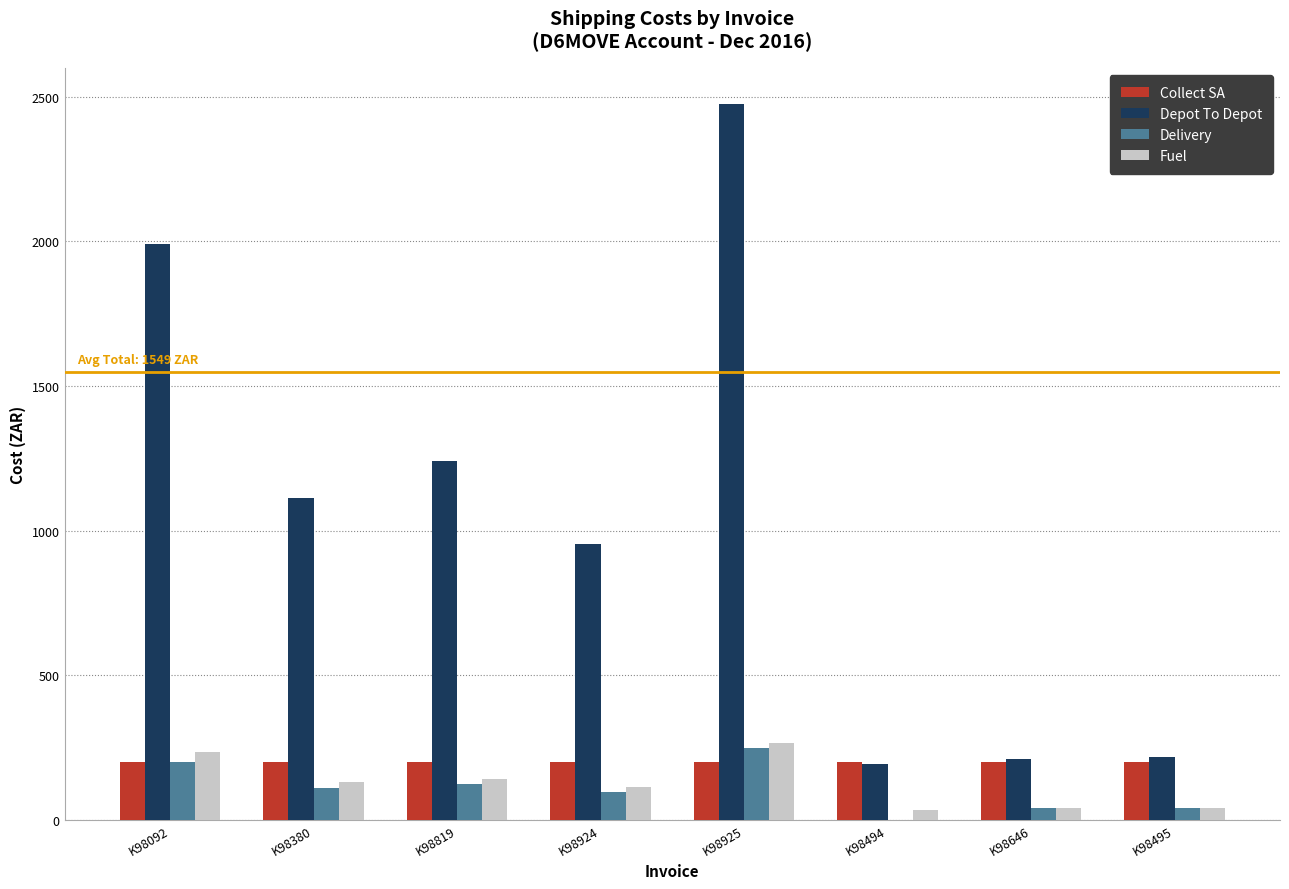

Which series has the largest total across all categories?

Depot To Depot